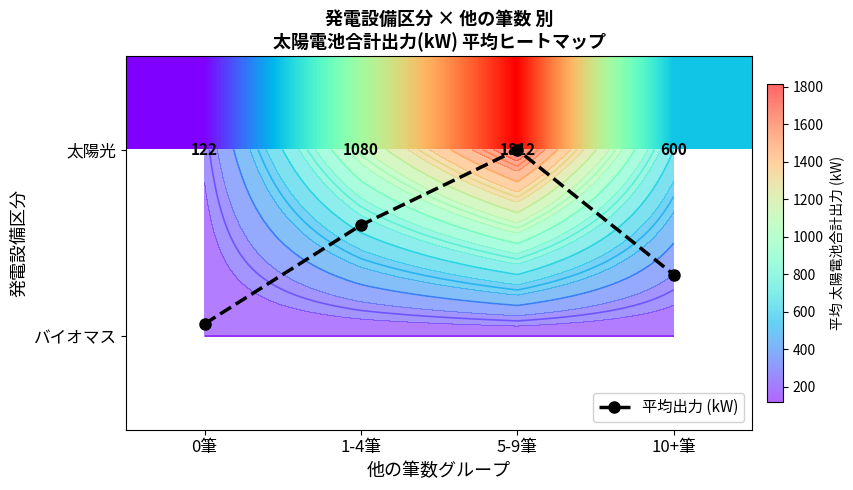

At which label is 平均出力 (kW) closest to 0?

5-9筆